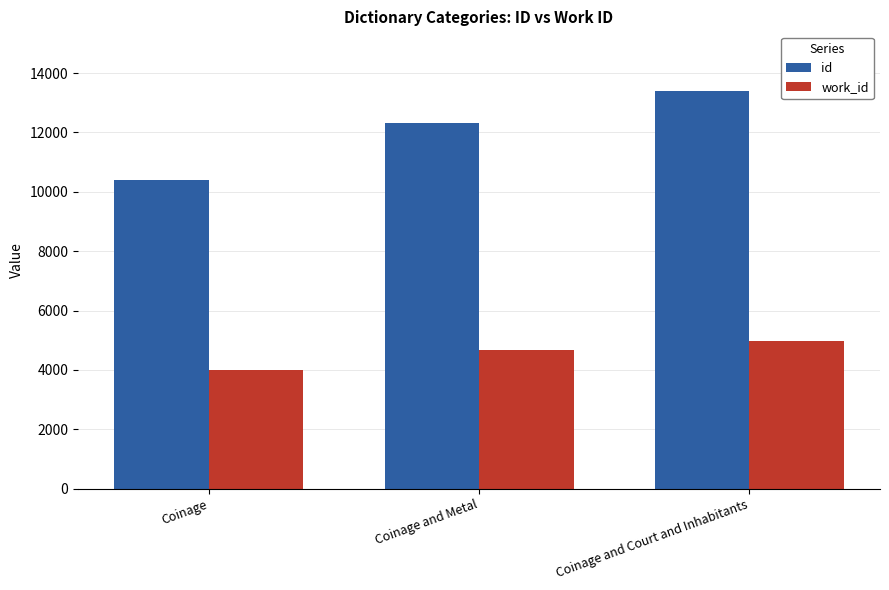

Reading right to left, transcribe all the data shown in this chart.

id: Coinage and Court and Inhabitants=13398	Coinage and Metal=12307	Coinage=10406
work_id: Coinage and Court and Inhabitants=4983	Coinage and Metal=4675	Coinage=4010